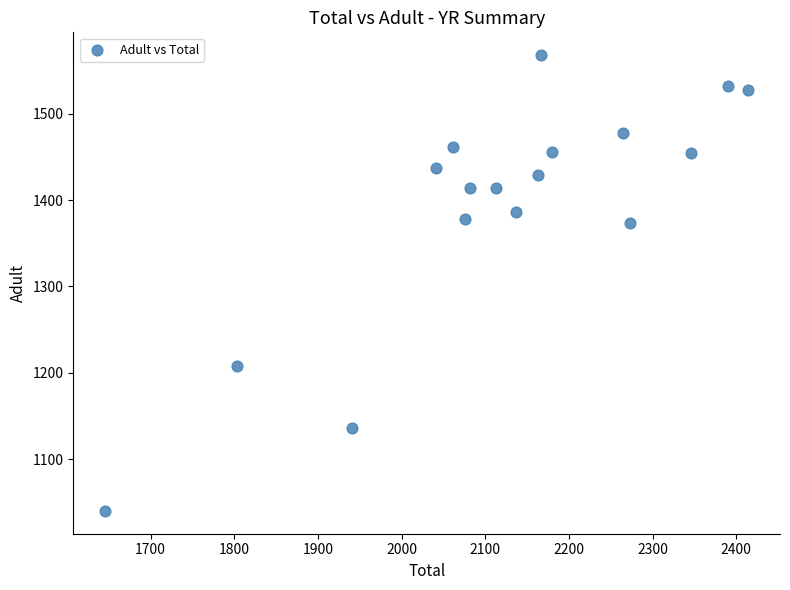

What is the range of X values (max minus min)?

768